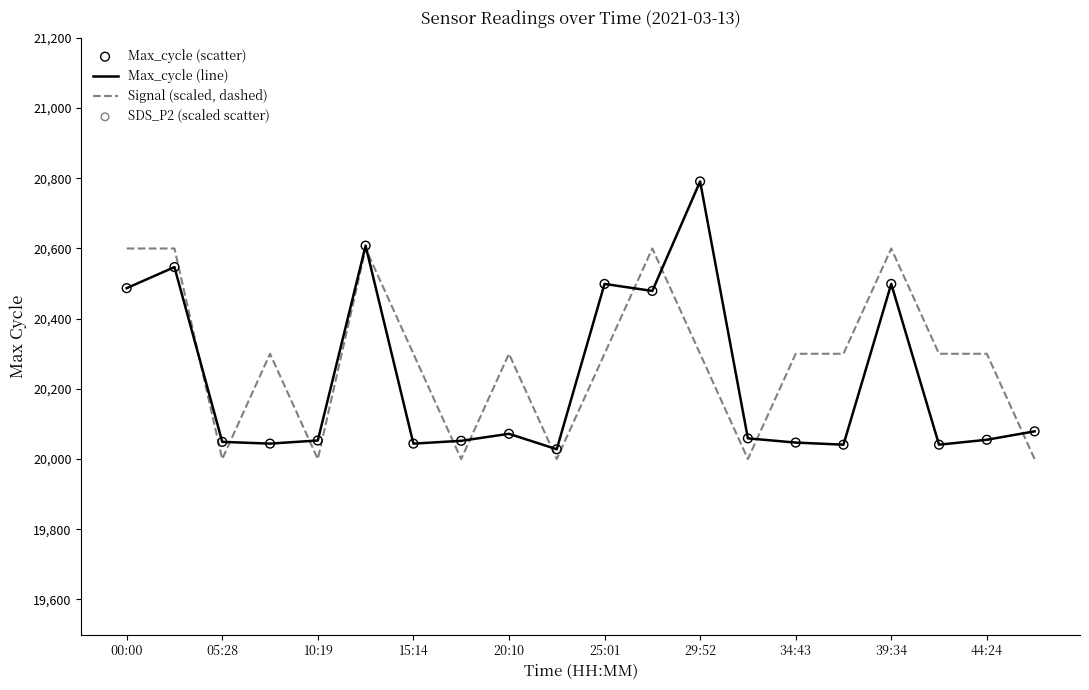

Which series contains the lowest Y value?

Signal (scaled, dashed)